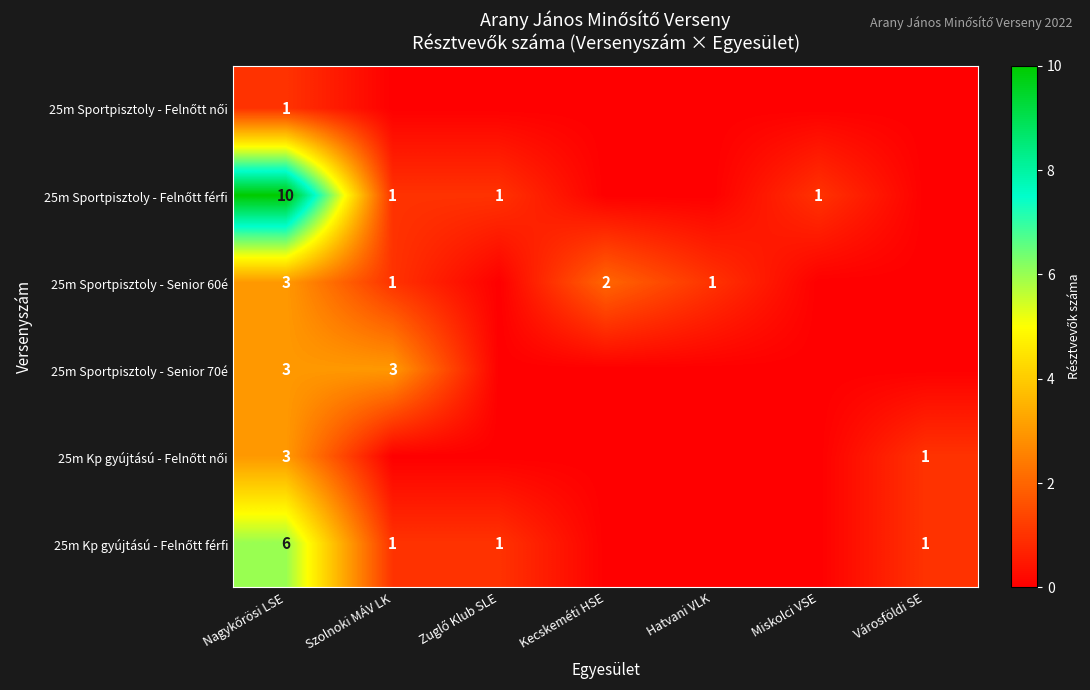

Which label corresponds to the smallest value in the chart?

Szolnoki MÁV LK